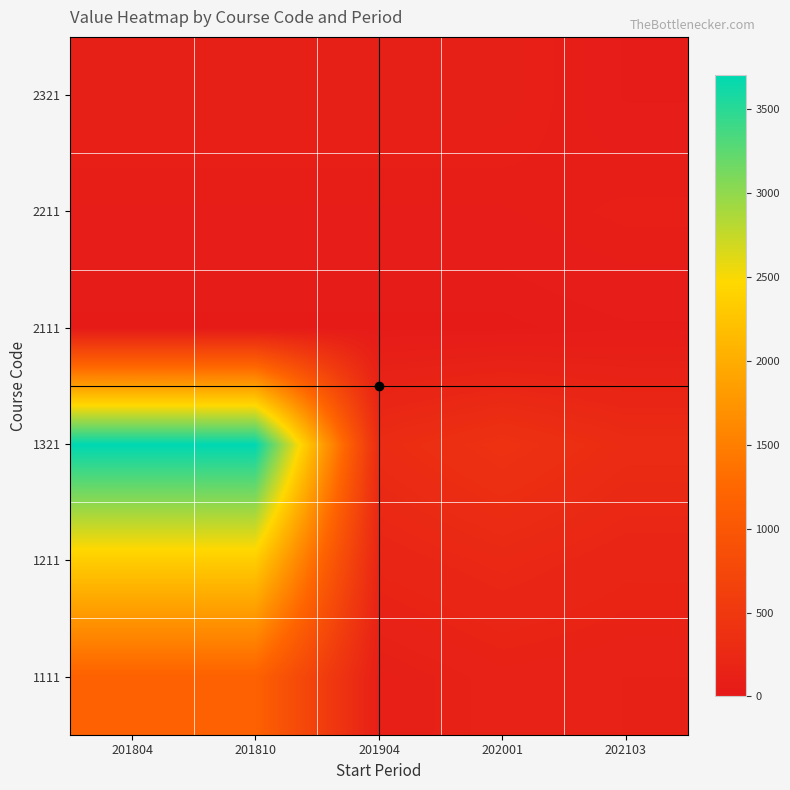

Reading left to right, what are all the values shown in this chart?

1111: 201804=1168	201810=1168	201904=100	202001=150	202103=137
1211: 201804=2335	201810=2335	201904=200	202001=250	202103=200
1321: 201804=3704	201810=3704	201904=300	202001=400	202103=300
2111: 201804=38	201810=38	201904=38	202001=38	202103=55
2211: 201804=77	201810=77	201904=77	202001=77	202103=100
2321: 201804=122	201810=122	201904=122	202001=122	202103=55